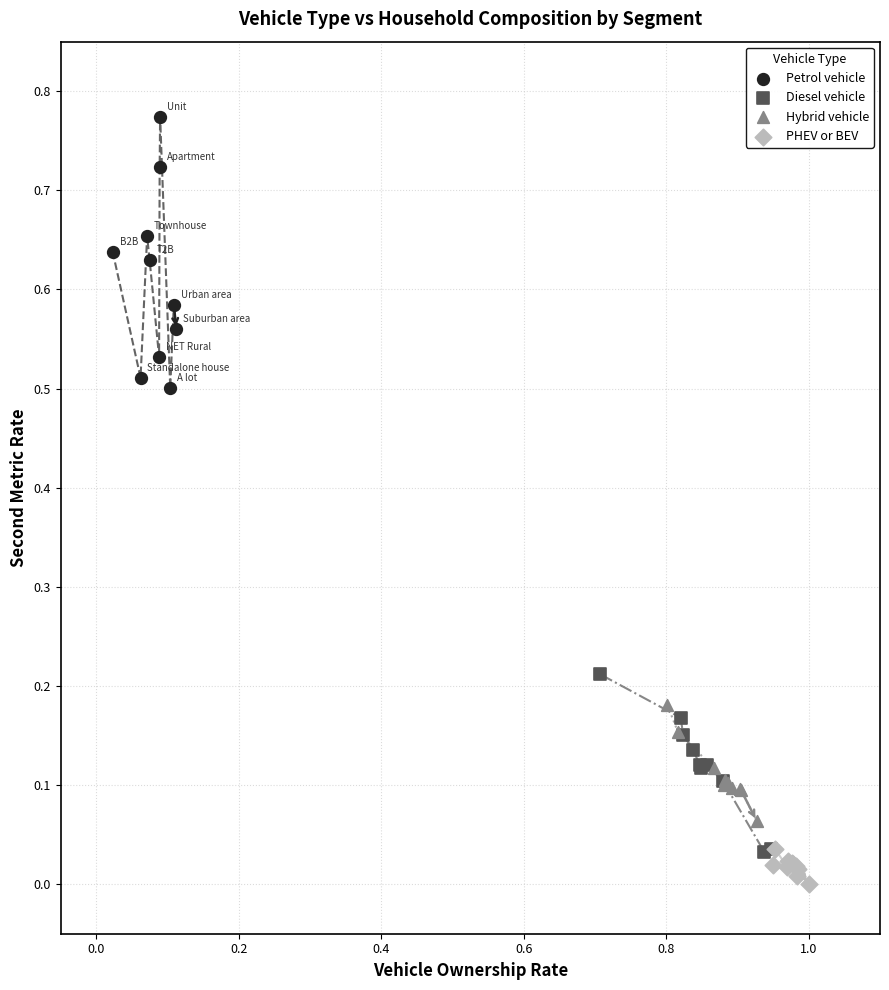

Which series has the widest spread of Y values?

Petrol vehicle